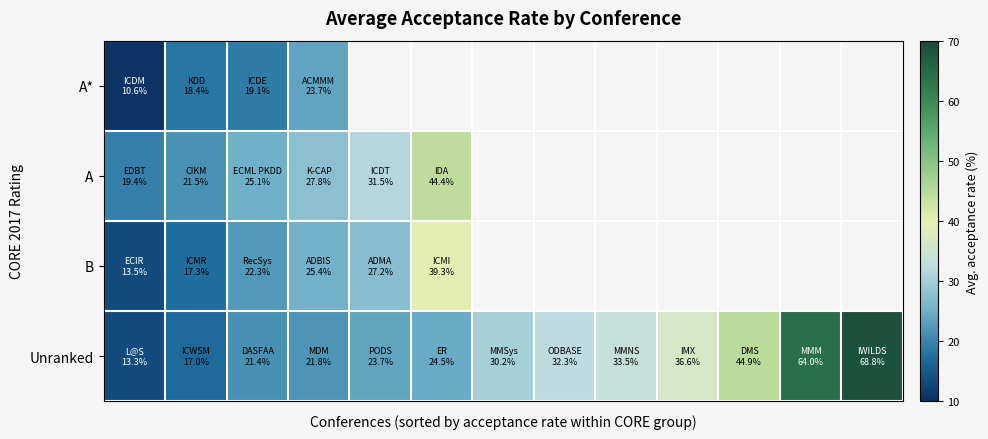

What is the maximum value shown in the chart?

68.8